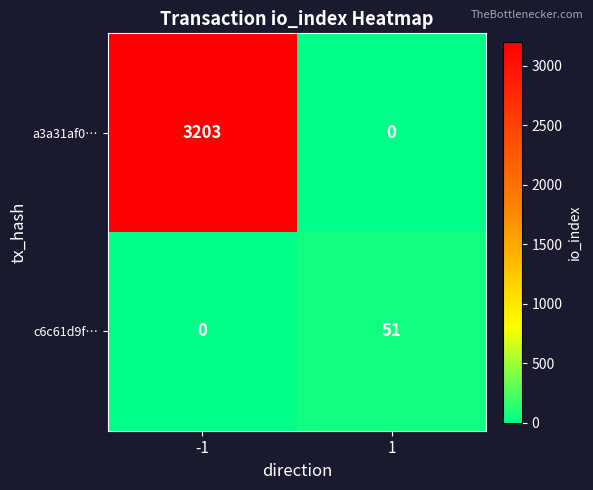

What is the total value across all series at 1?

51